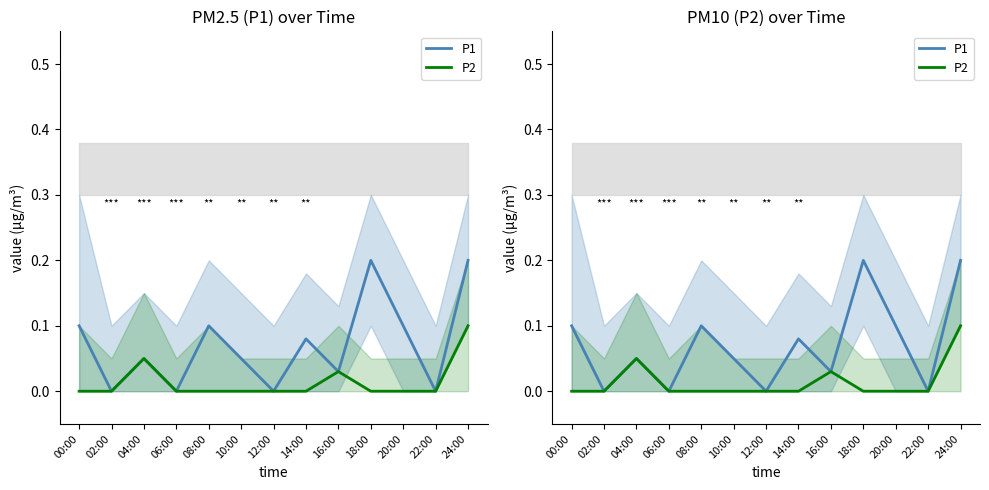

Between 04:00 and 12:00, which series saw the biggest shift?

P1